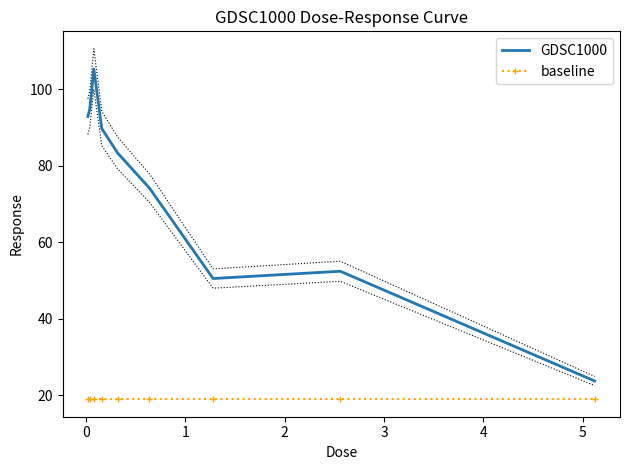

What is the maximum value shown in the chart?

105.3